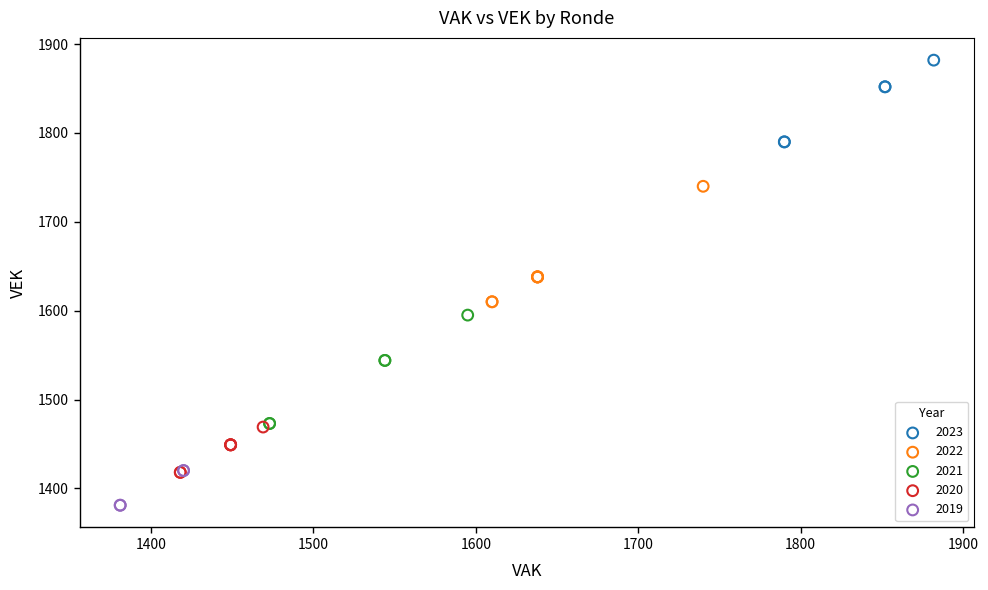

Which series contains the highest Y value?

2023